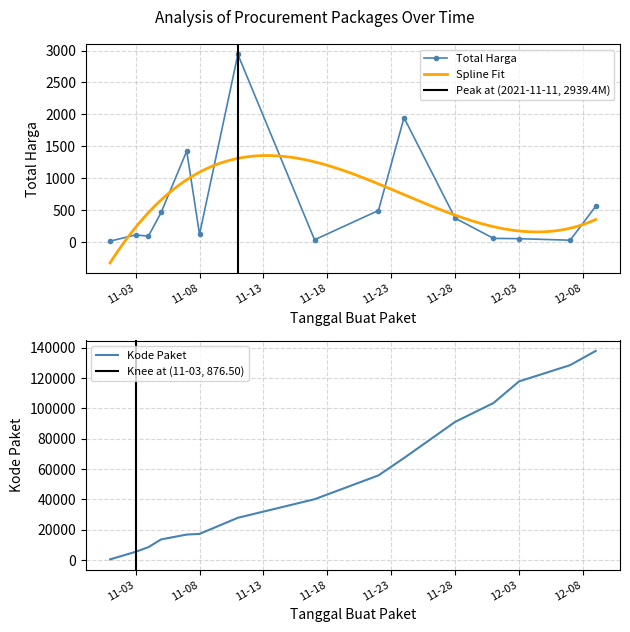

What is the label of the 9th point from the right?

2021-11-11